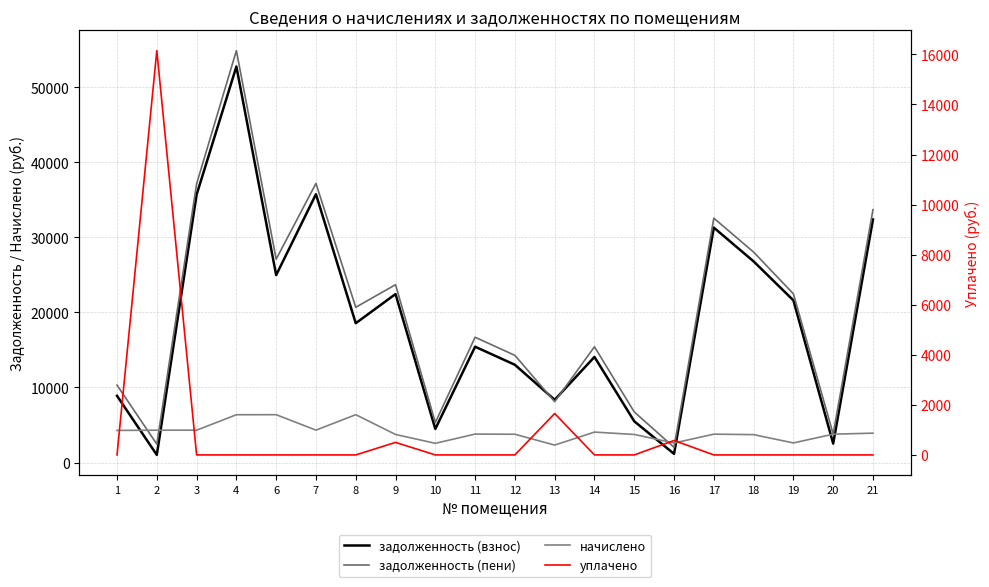

Which series ends up on top after the final intersection of задолженность (пени) and задолженность (взнос)?

задолженность (пени)